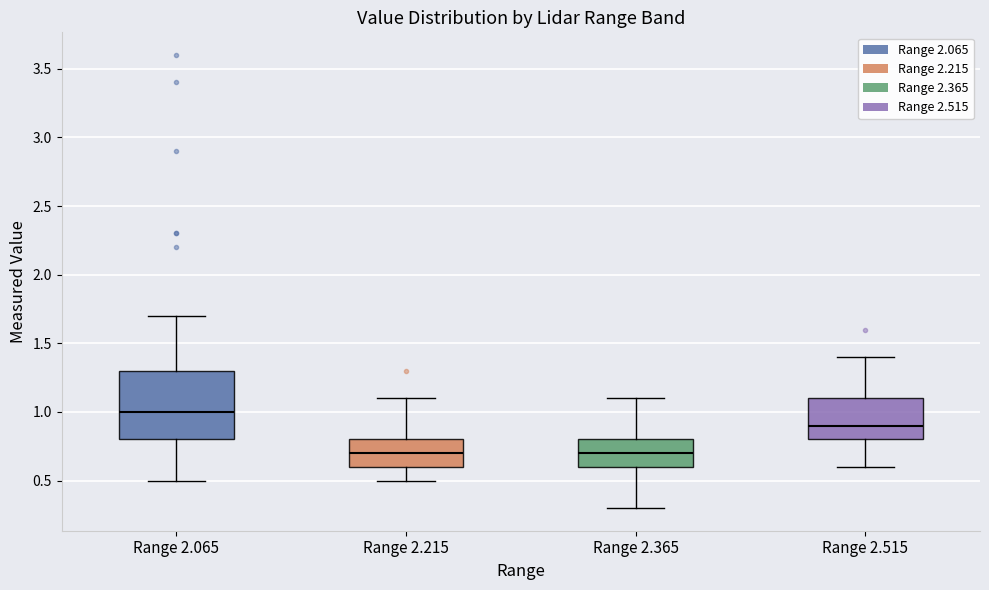

Which box's median line is the highest?

Range 2.065